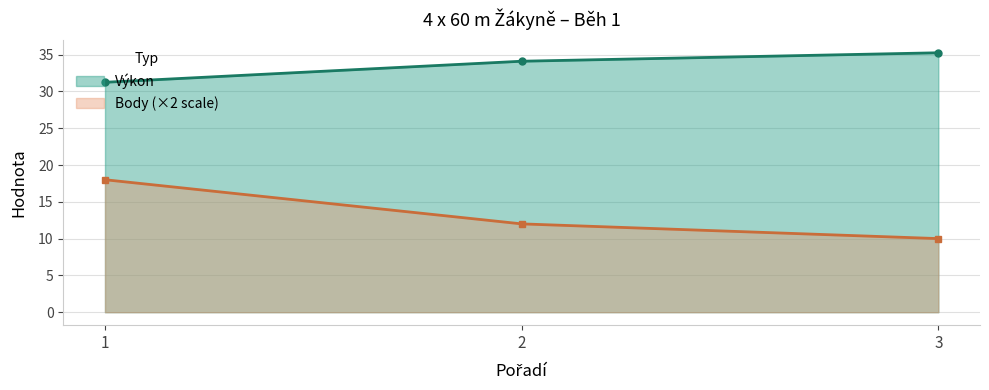

What is the sum of all Body values?

40.0